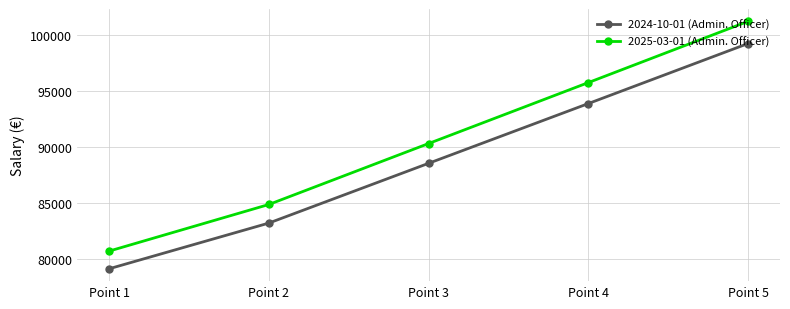

At which category is the sum across all series the highest?

Point 5